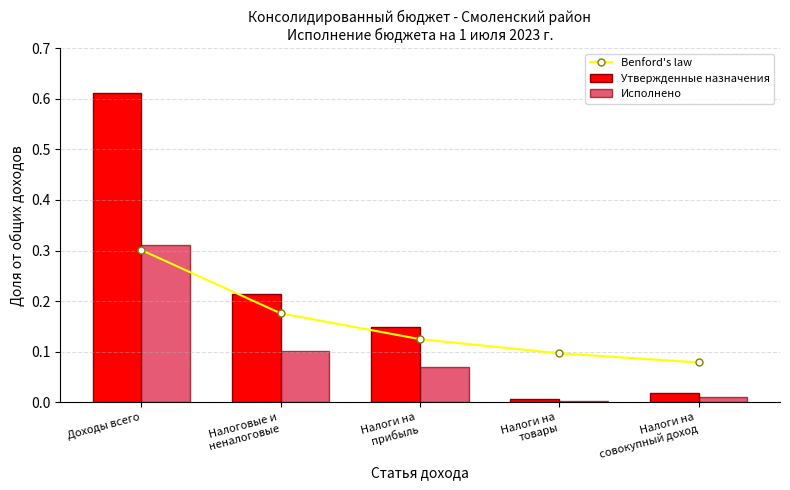

What is the sum of the Benford's law values at Доходы всего and Налоги на
товары?

0.4